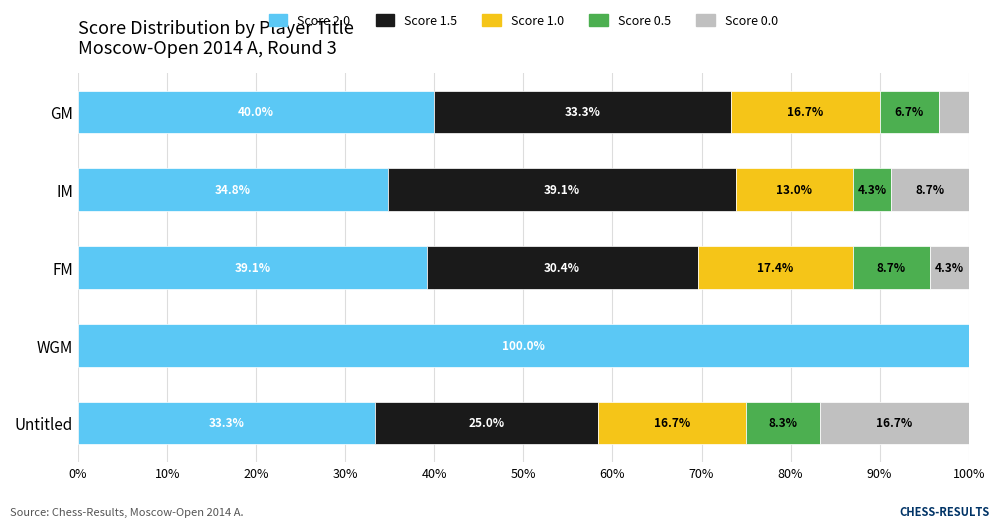

What is the total value across all series at WGM?

100.0